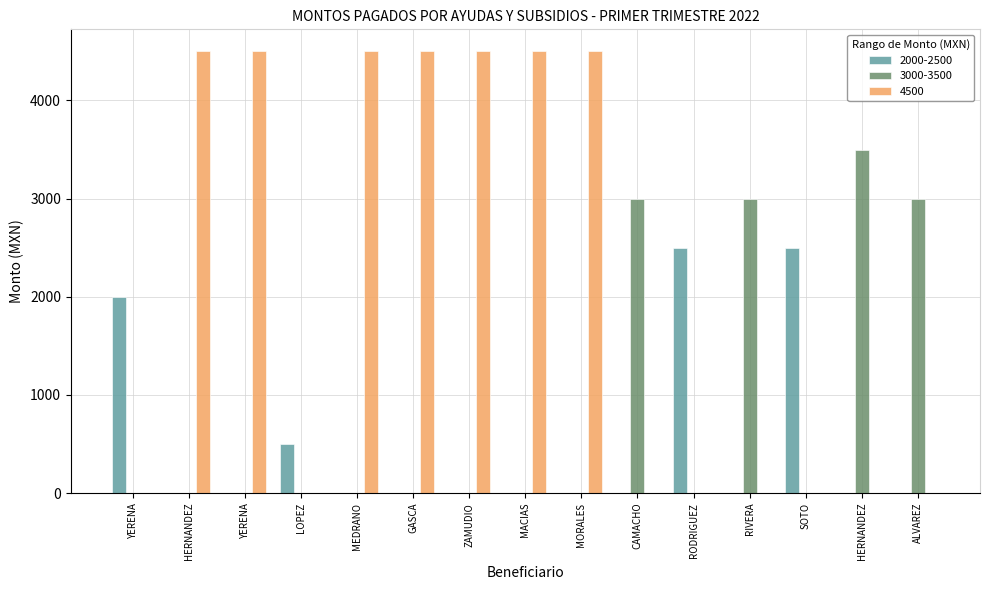

Does the chart contain stacked bars?

No